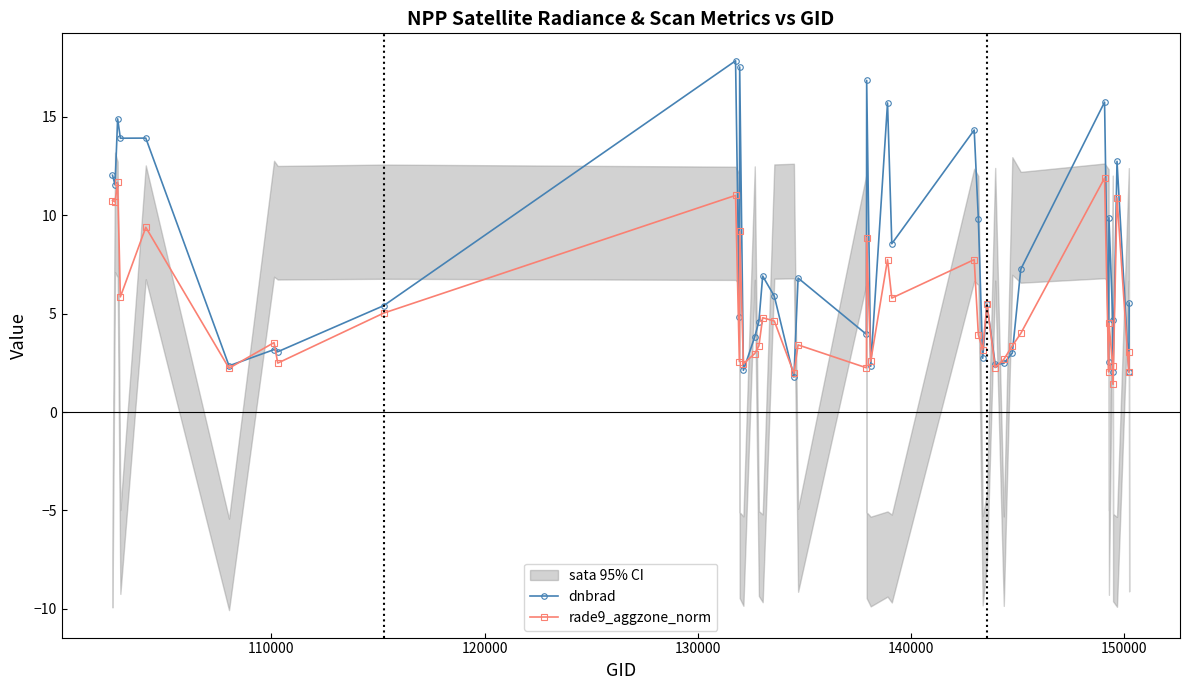

What is the maximum value for rade9_aggzone_norm?

11.9